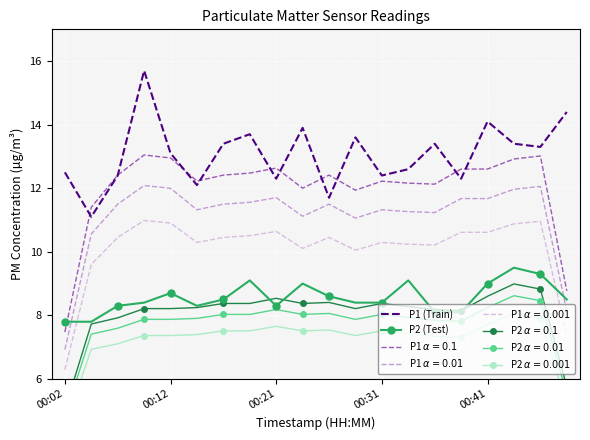

Between 8 and 11, which series saw the biggest shift?

P1 (Train)